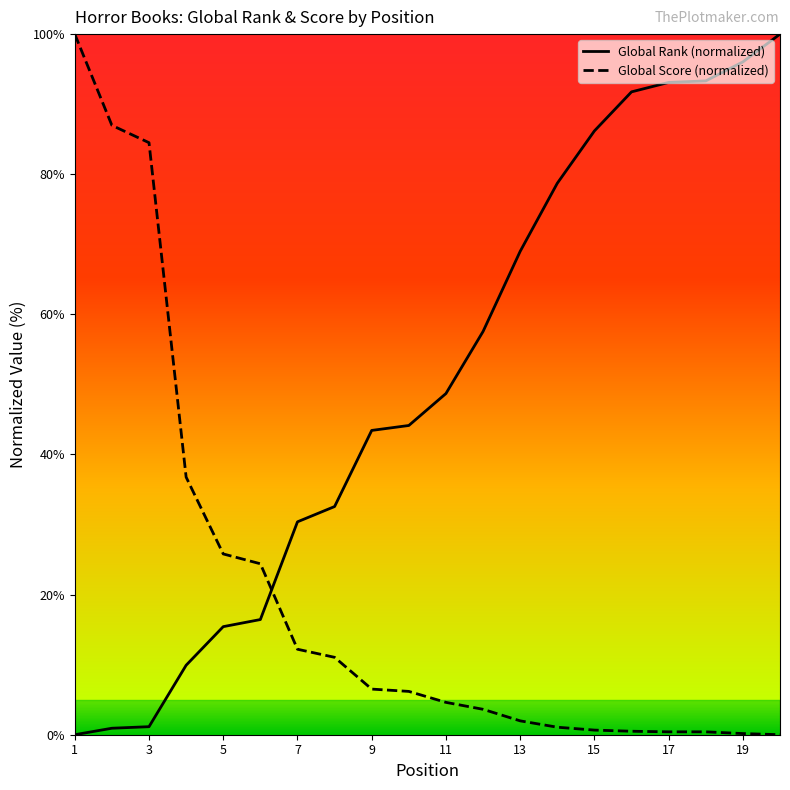

What is the difference between the maximum and minimum values in the Global Score (normalized) series?

100.0